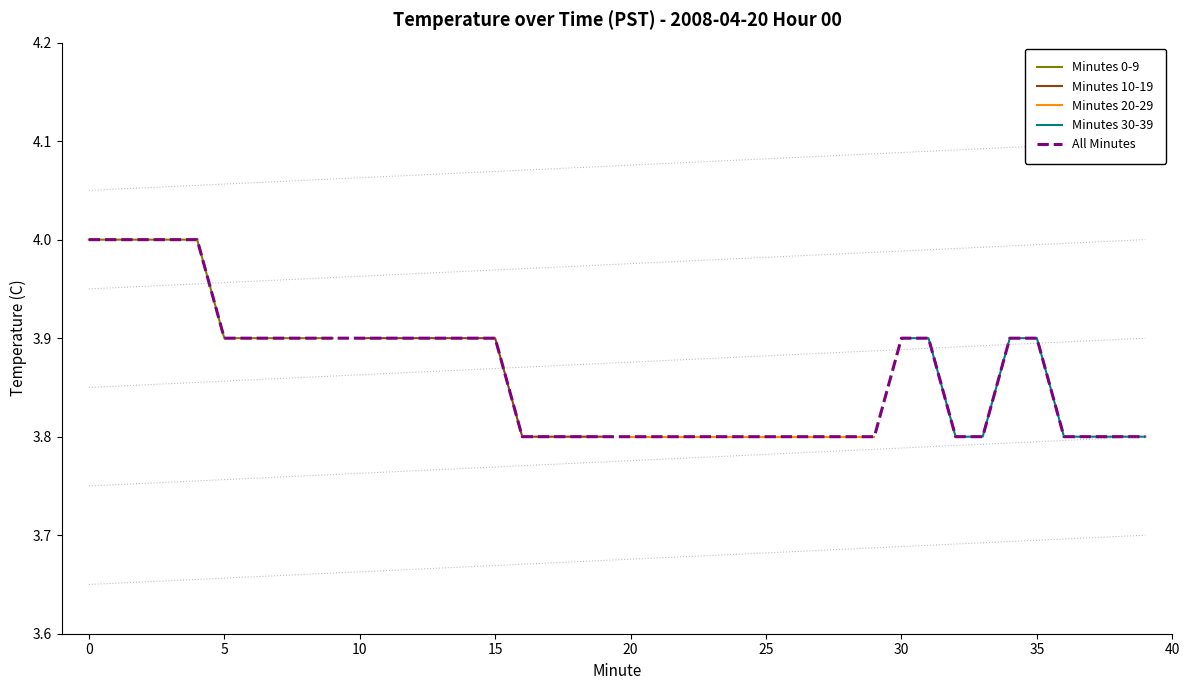

Does the chart have visible grid lines?

No